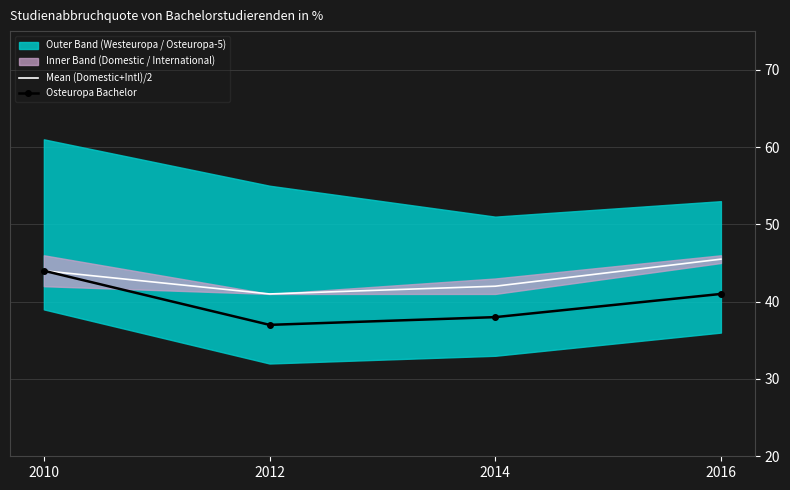

The Osteuropa Bachelor series shows 50.2 at 2014. True or false?

False